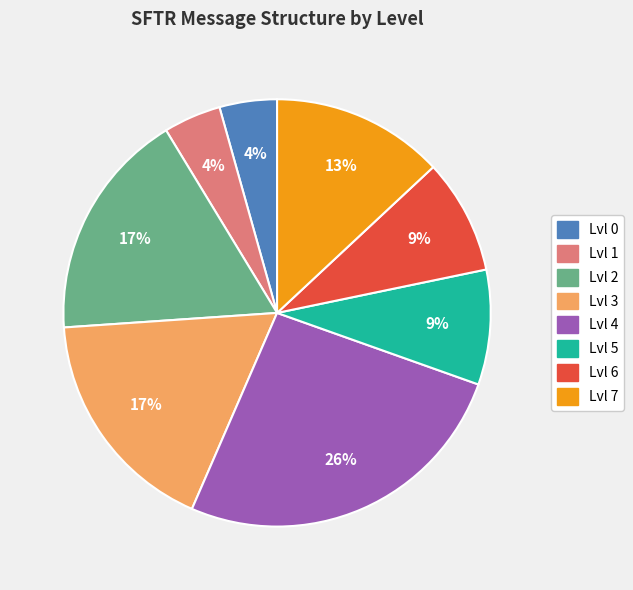

What percentage is the Lvl 7 slice, to the nearest percent?

13%